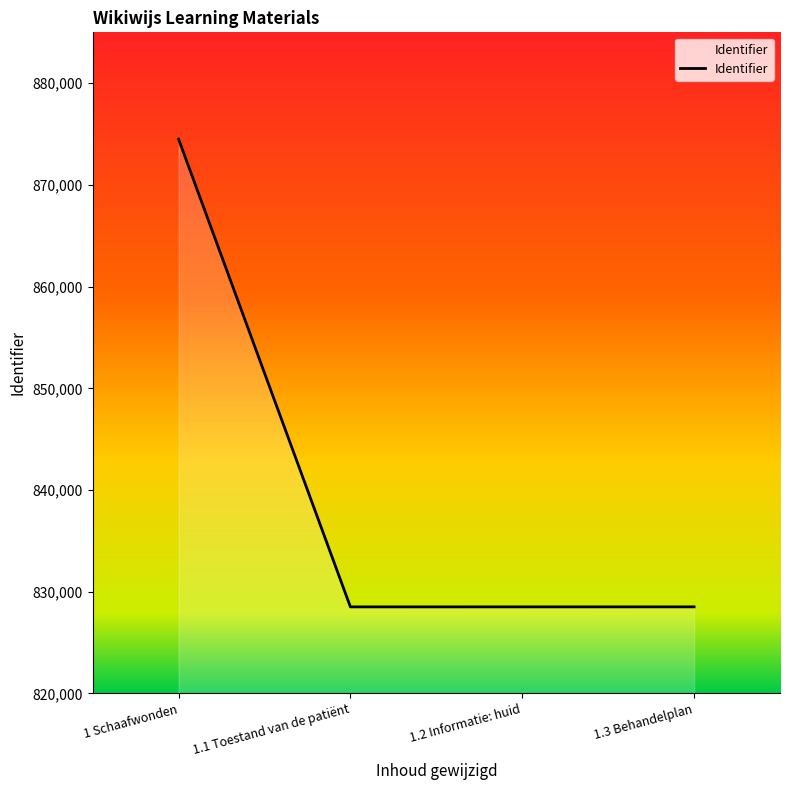

How many categories are shown in the chart?

4